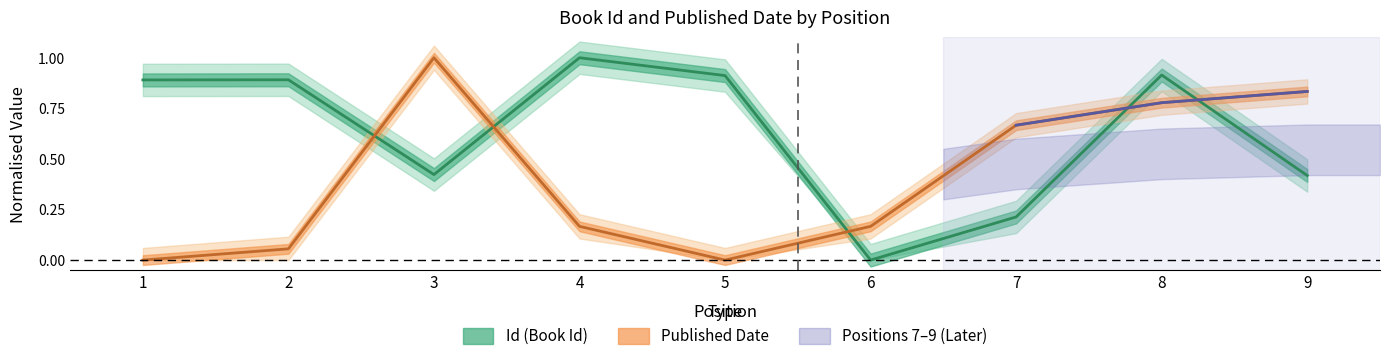

Between which two adjacent categories do Id and Published Date first intersect?

2 and 3